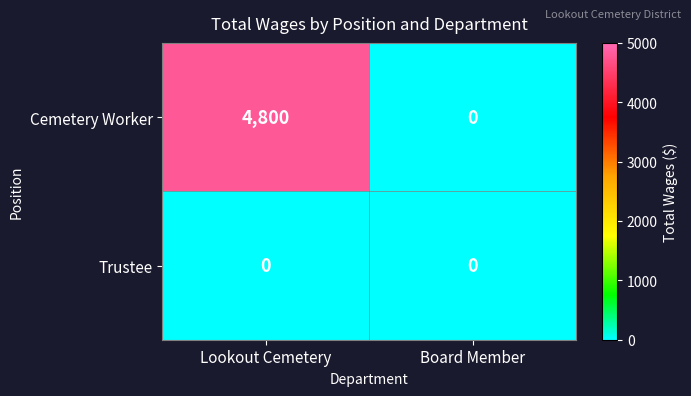

What is the maximum value shown in the chart?

4800